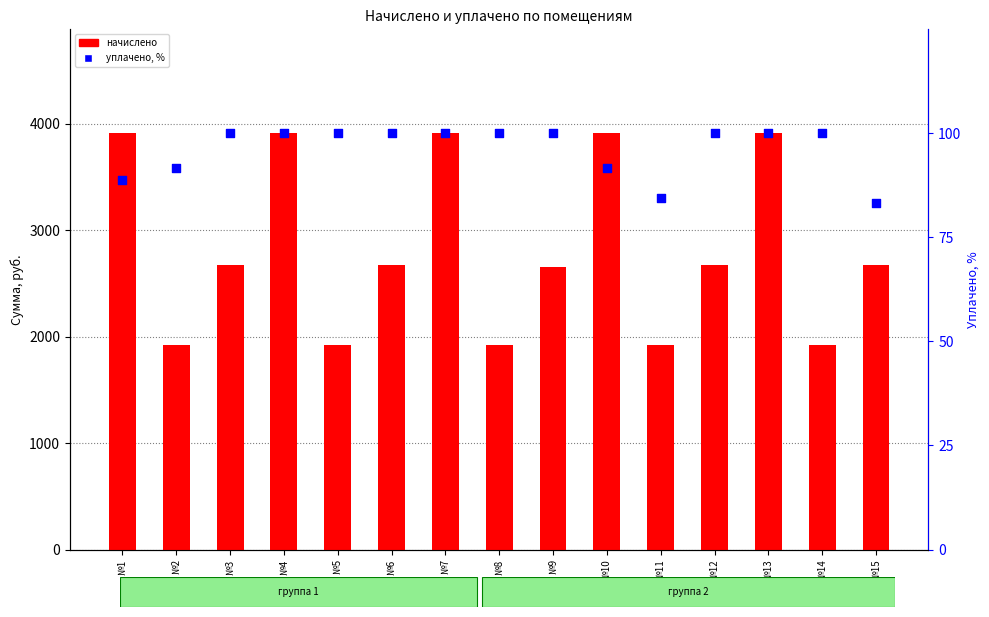

Is the value of уплачено, % at №13 greater than the value of начислено at №1?

No